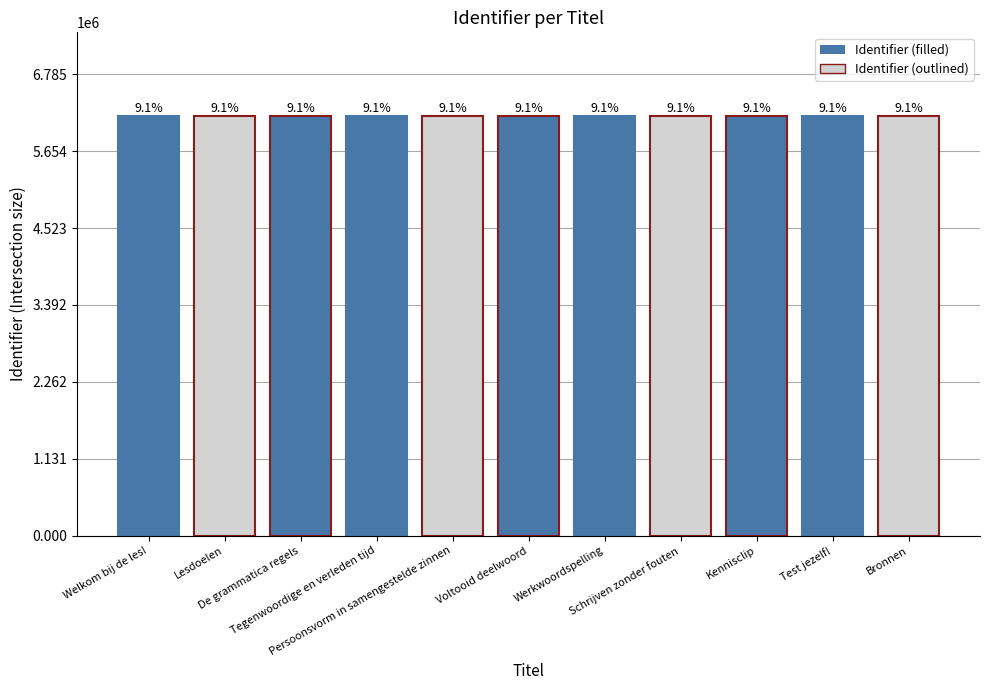

How many bars are there in total?

11